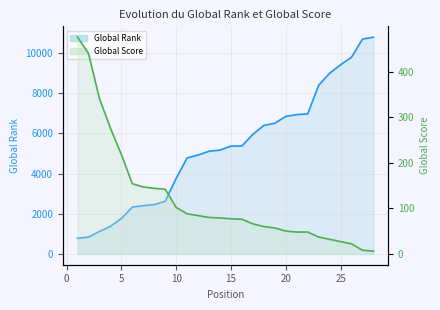

Rank the series by their maximum value, from highest to lowest.

Global Rank, Global Score